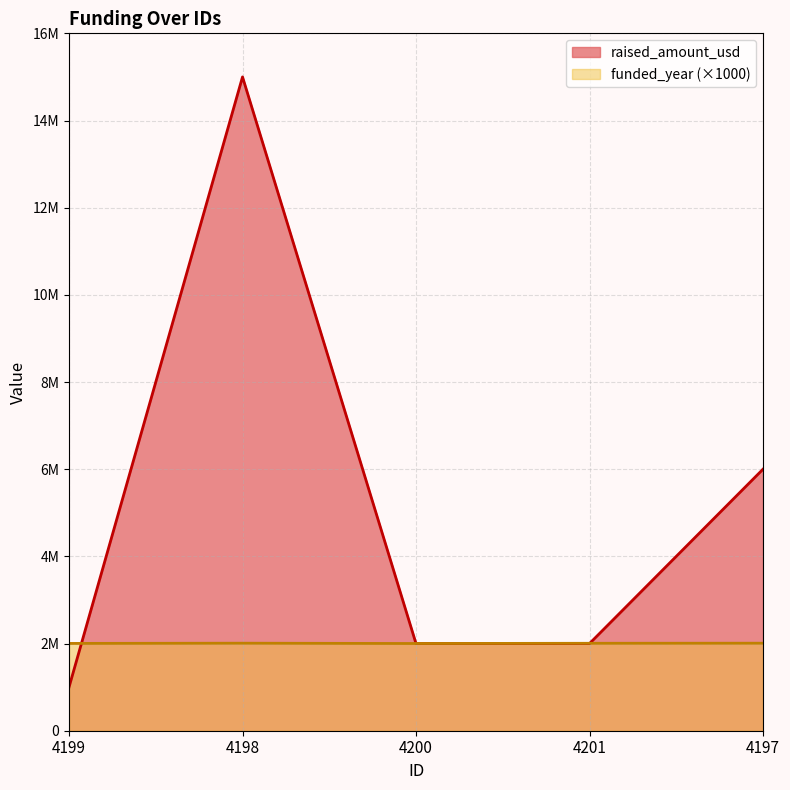

What is the difference between the highest and lowest values at 4200?

1000